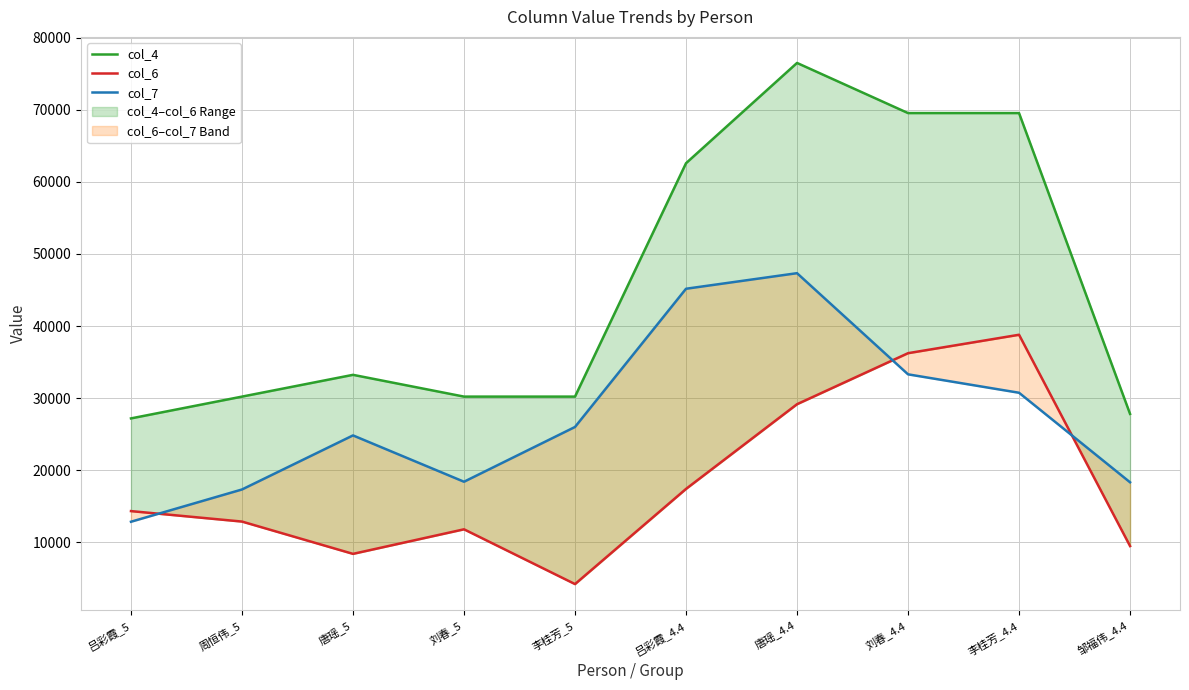

Where is col_7 nearest to the value 30095?

李桂芳_4.4